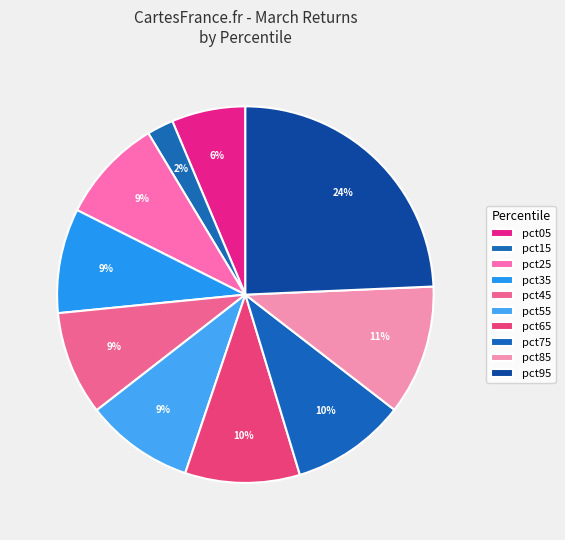

What portion of the pie excludes pct75?

90.1%